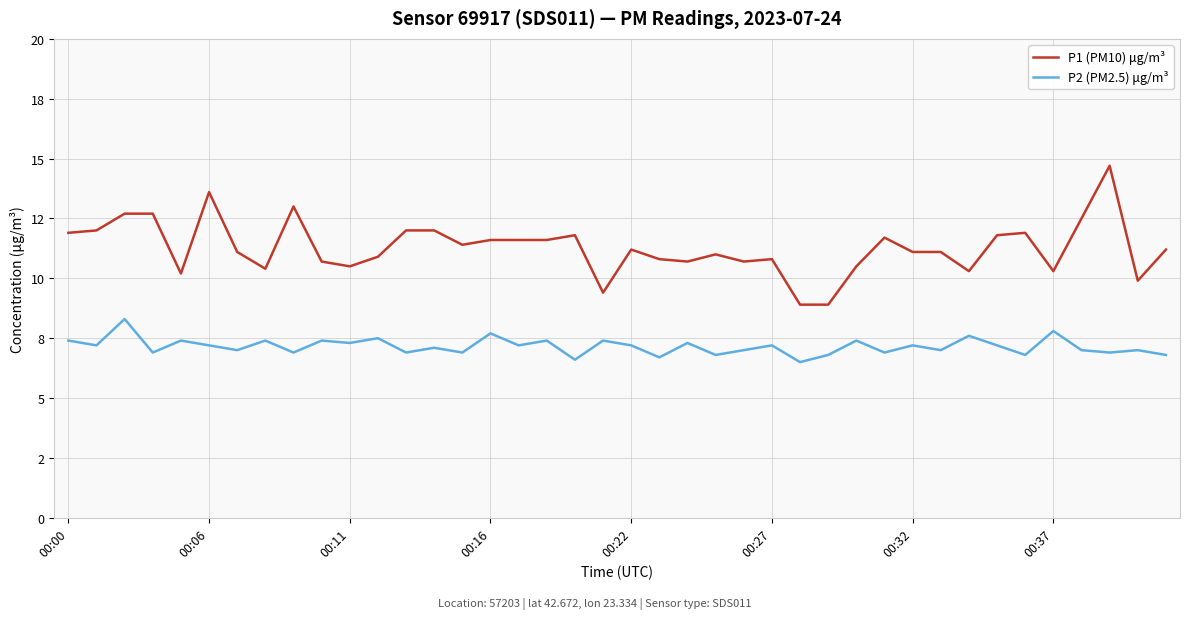

Does the chart have visible grid lines?

Yes